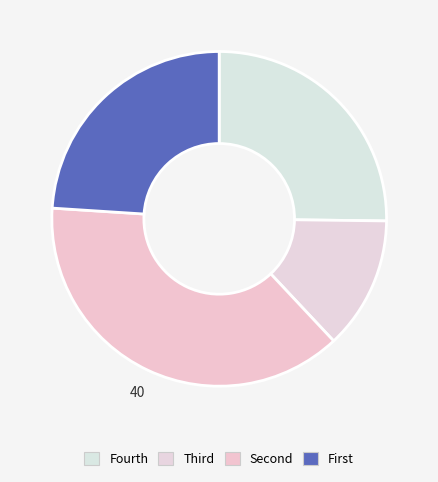

To the nearest percent, what is the difference between the largest and smallest slice percentages?

25%